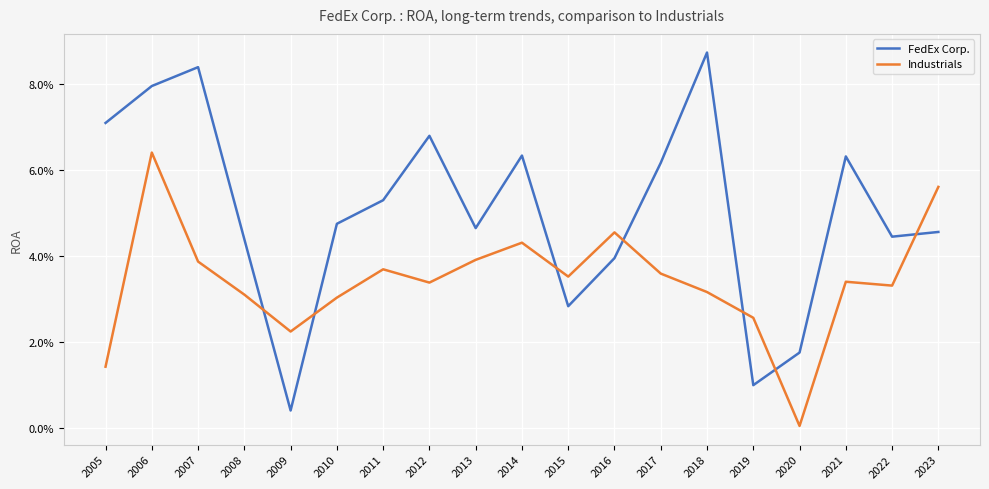

What are all the series names shown in the legend?

FedEx Corp., Industrials